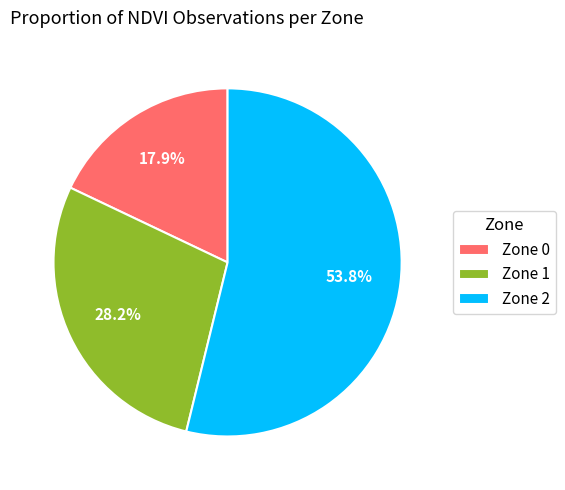

Count the number of slices in the pie.

3